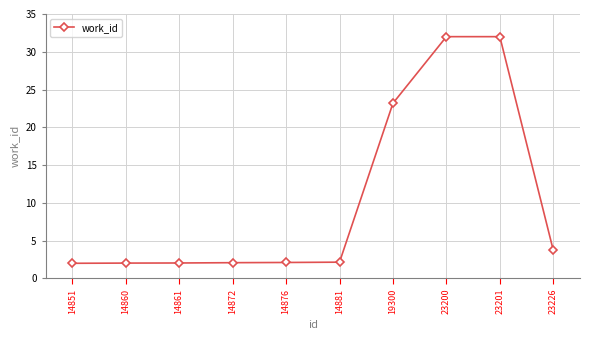

What is the greatest value displayed?

32.0